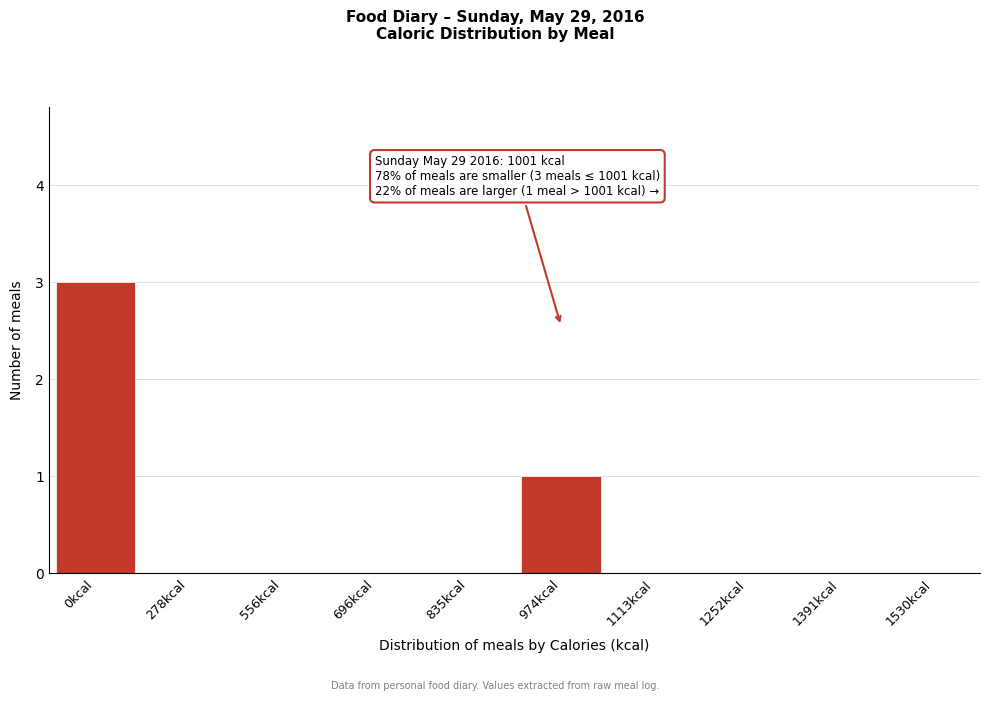

Reading left to right, list all the values displayed in this chart.

0kcal=3	278kcal=0	556kcal=0	696kcal=0	835kcal=0	974kcal=1	1113kcal=0	1252kcal=0	1391kcal=0	1530kcal=0